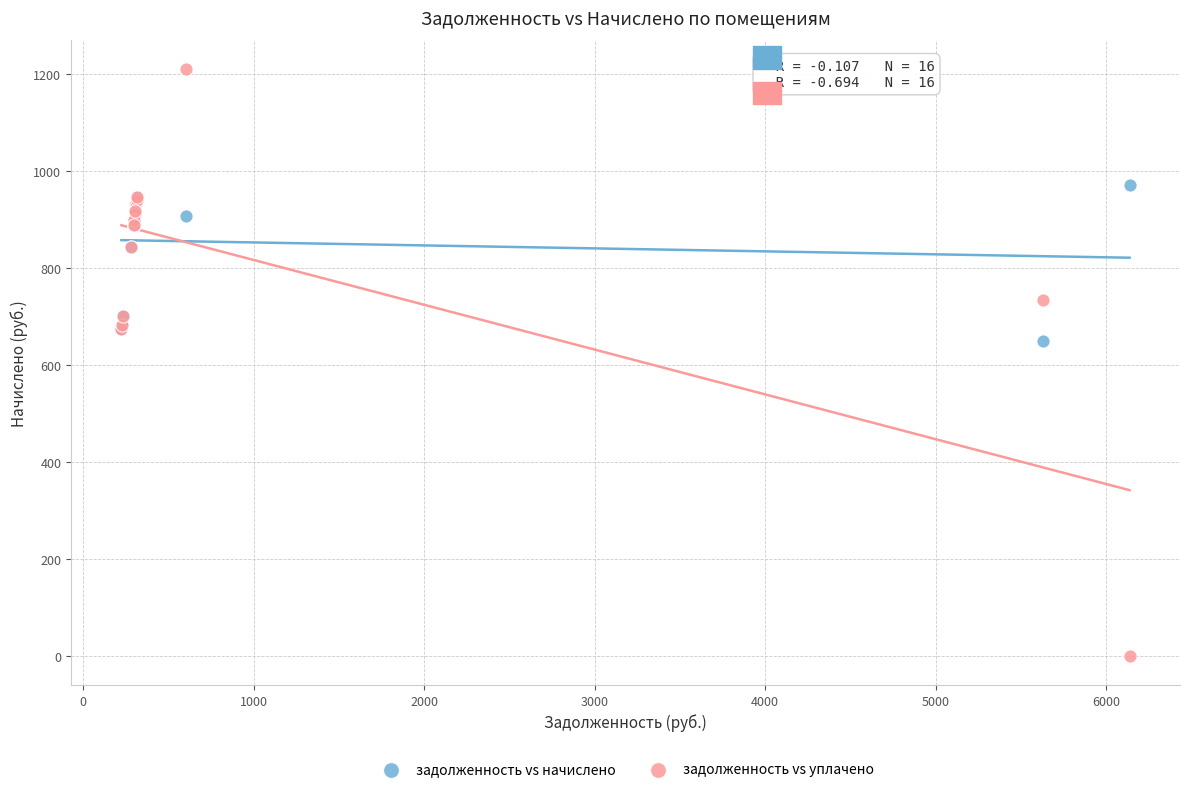

Which series has the largest Y range (max minus min)?

задолженность vs уплачено